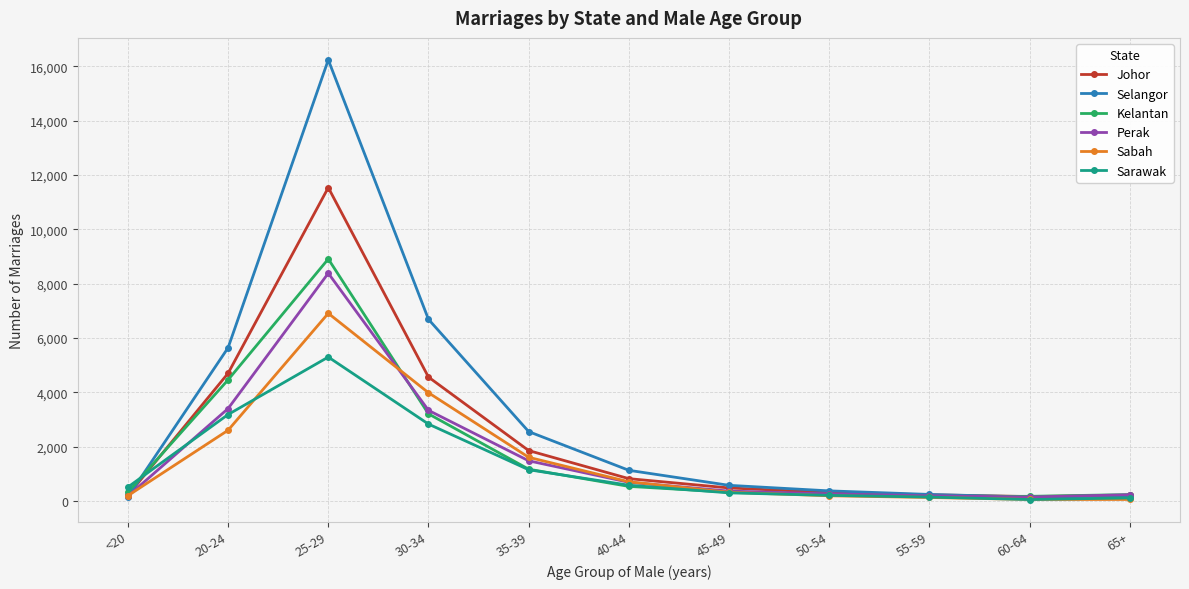

What is the value of the Sabah point at the 10th from the left?

56